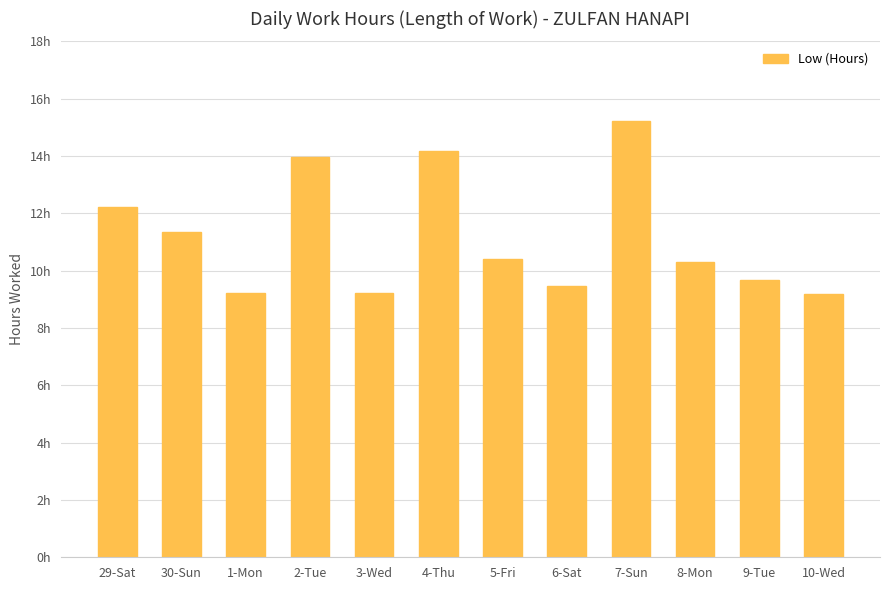

What is the ratio of the value at 29-Sat to the value at 30-Sun?

1.1